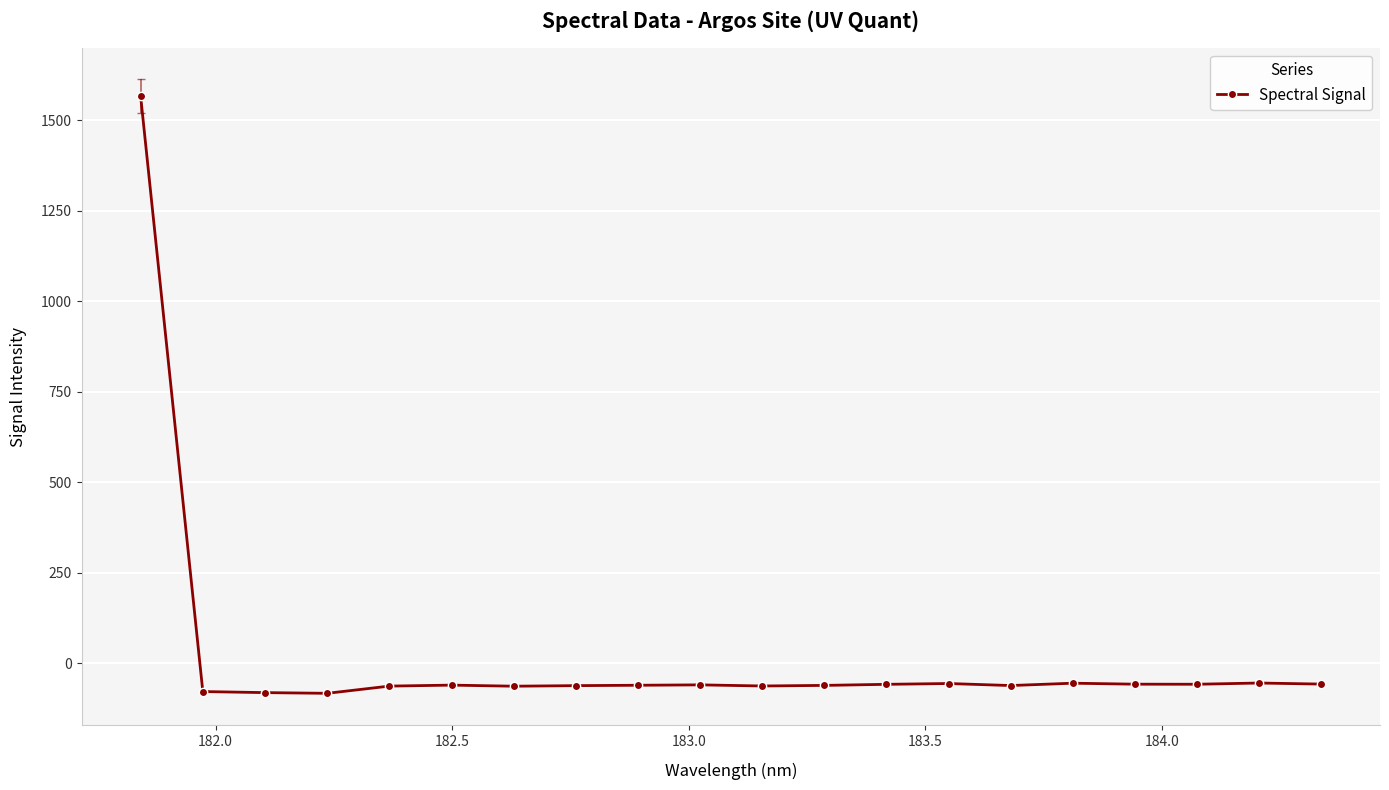

True or false: the data has more than 0 interior local peaks.

True